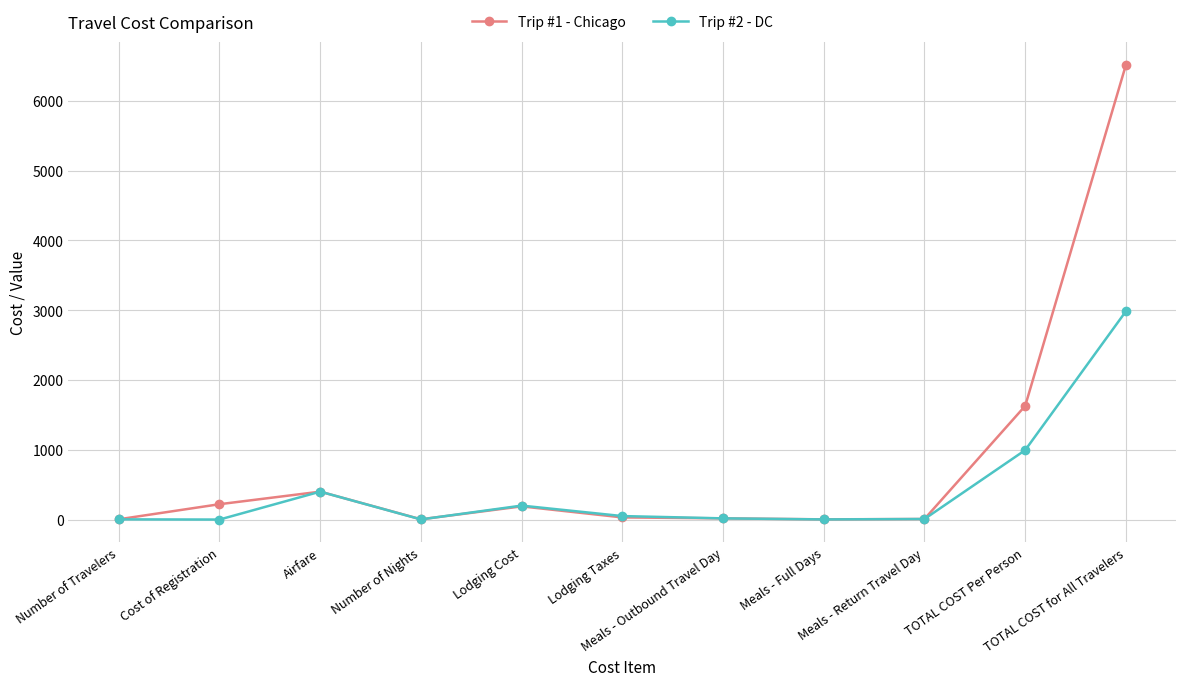

List the series in order of their overall mean, highest first.

Trip #1 - Chicago, Trip #2 - DC